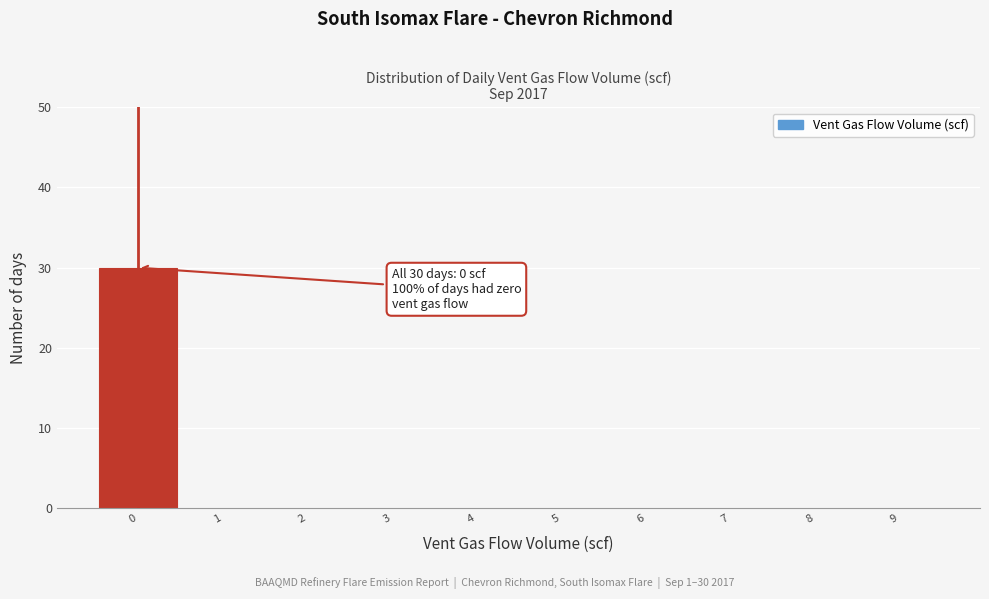

Which range on the x-axis has the tallest bar?

-0.5 to 0.5